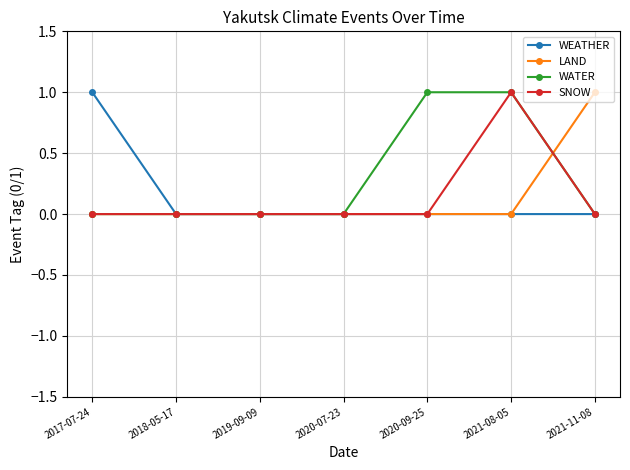

Reading right to left, list all the values displayed in this chart.

WEATHER: 2021-11-08=0	2021-08-05=0	2020-09-25=0	2020-07-23=0	2019-09-09=0	2018-05-17=0	2017-07-24=1
LAND: 2021-11-08=1	2021-08-05=0	2020-09-25=0	2020-07-23=0	2019-09-09=0	2018-05-17=0	2017-07-24=0
WATER: 2021-11-08=0	2021-08-05=1	2020-09-25=1	2020-07-23=0	2019-09-09=0	2018-05-17=0	2017-07-24=0
SNOW: 2021-11-08=0	2021-08-05=1	2020-09-25=0	2020-07-23=0	2019-09-09=0	2018-05-17=0	2017-07-24=0